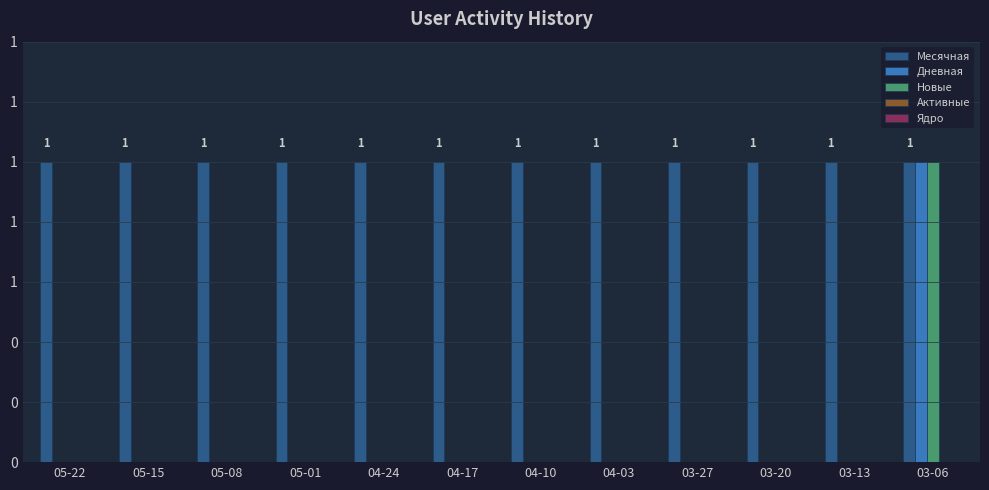

Reading left to right, extract all data points from this chart.

Месячная: 05-22=1	05-15=1	05-08=1	05-01=1	04-24=1	04-17=1	04-10=1	04-03=1	03-27=1	03-20=1	03-13=1	03-06=1
Дневная: 05-22=0	05-15=0	05-08=0	05-01=0	04-24=0	04-17=0	04-10=0	04-03=0	03-27=0	03-20=0	03-13=0	03-06=1
Новые: 05-22=0	05-15=0	05-08=0	05-01=0	04-24=0	04-17=0	04-10=0	04-03=0	03-27=0	03-20=0	03-13=0	03-06=1
Активные: 05-22=0	05-15=0	05-08=0	05-01=0	04-24=0	04-17=0	04-10=0	04-03=0	03-27=0	03-20=0	03-13=0	03-06=0
Ядро: 05-22=0	05-15=0	05-08=0	05-01=0	04-24=0	04-17=0	04-10=0	04-03=0	03-27=0	03-20=0	03-13=0	03-06=0